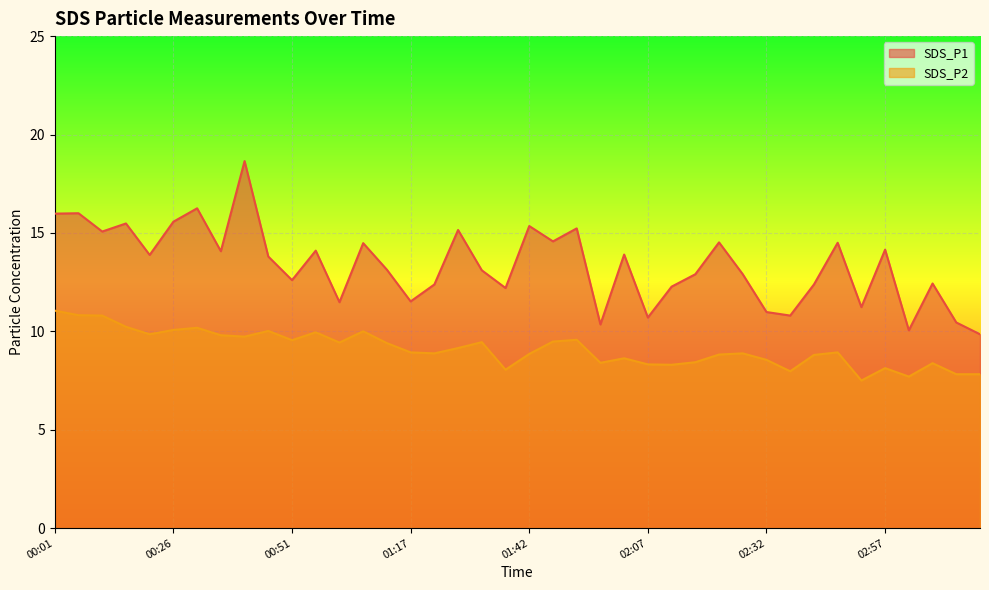

Which series has the largest range (max minus min)?

SDS_P1